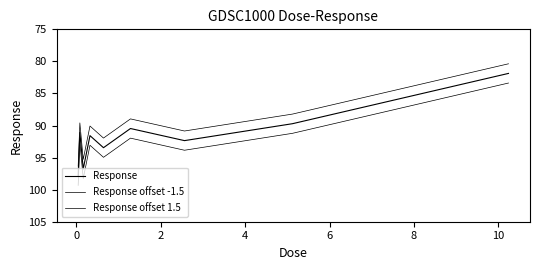

True or false: Response and Response offset -1.5 intersect in this chart.

False